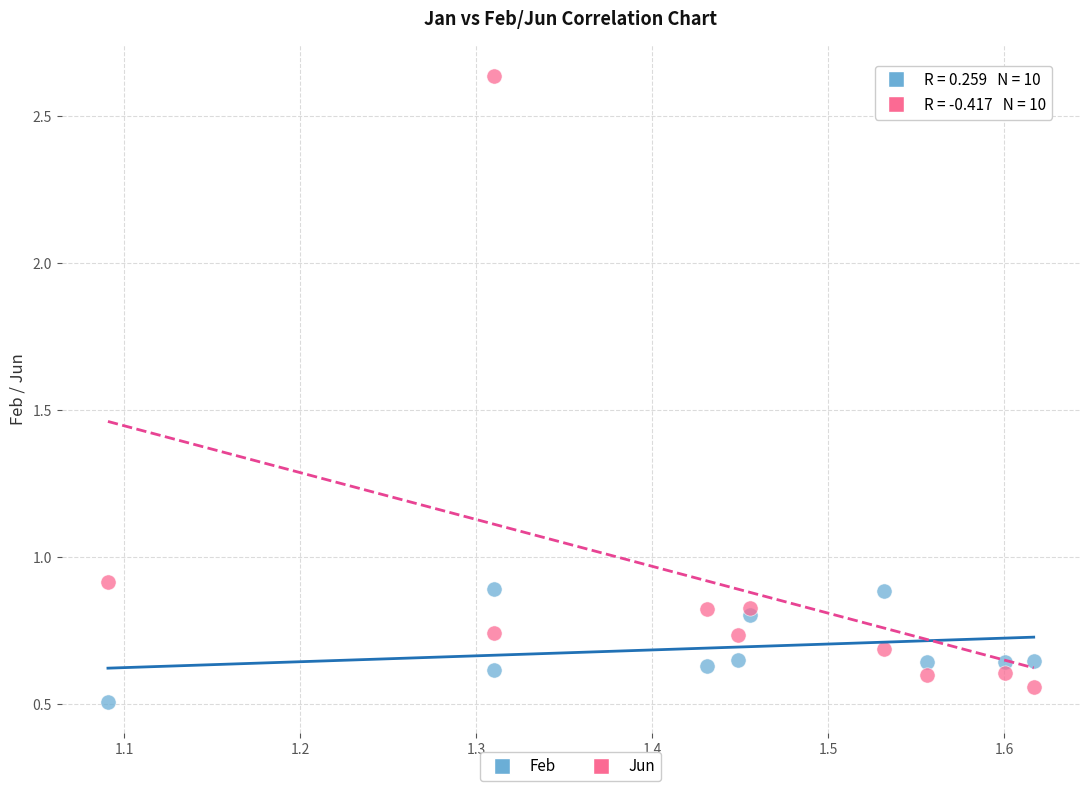

Which series contains the highest Y value?

Jun